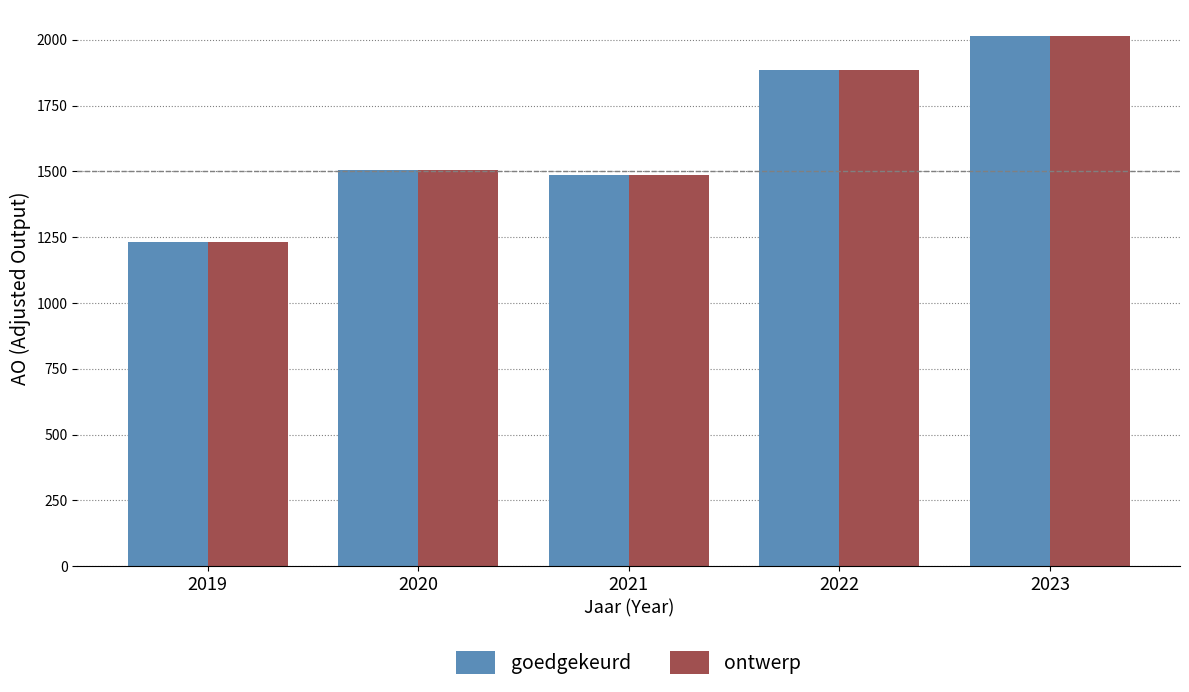

How many categories are shown in the chart?

5